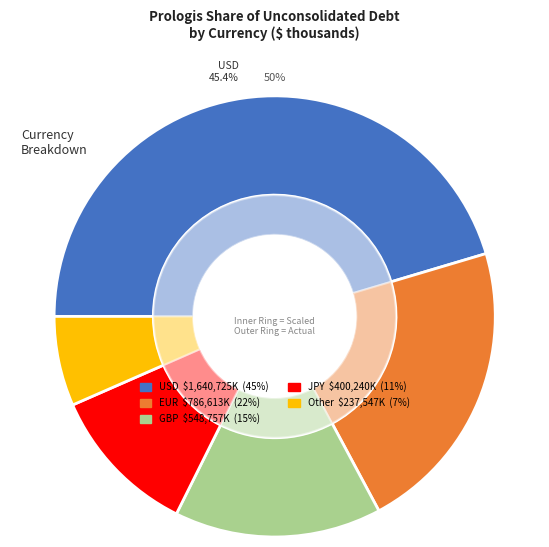

To the nearest percent, what percentage of the pie is EUR?

22%